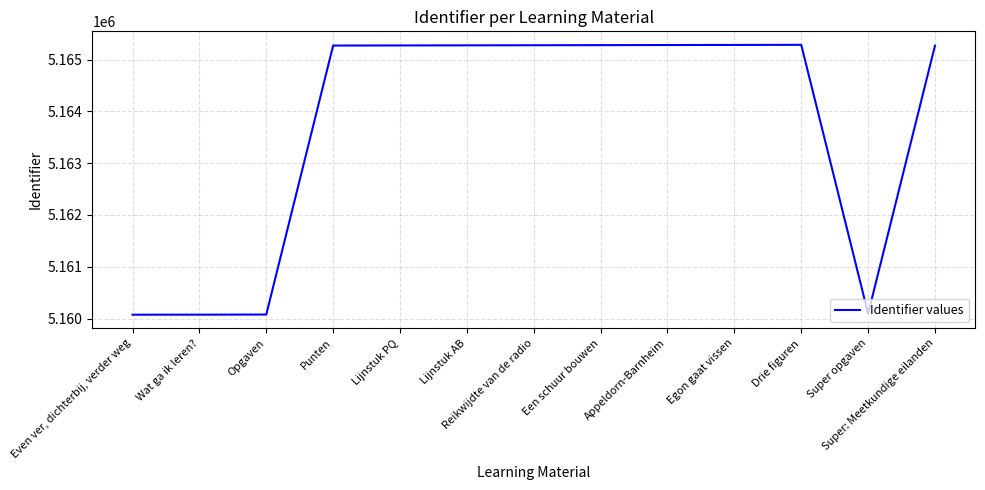

How many distinct data groups are displayed?

1